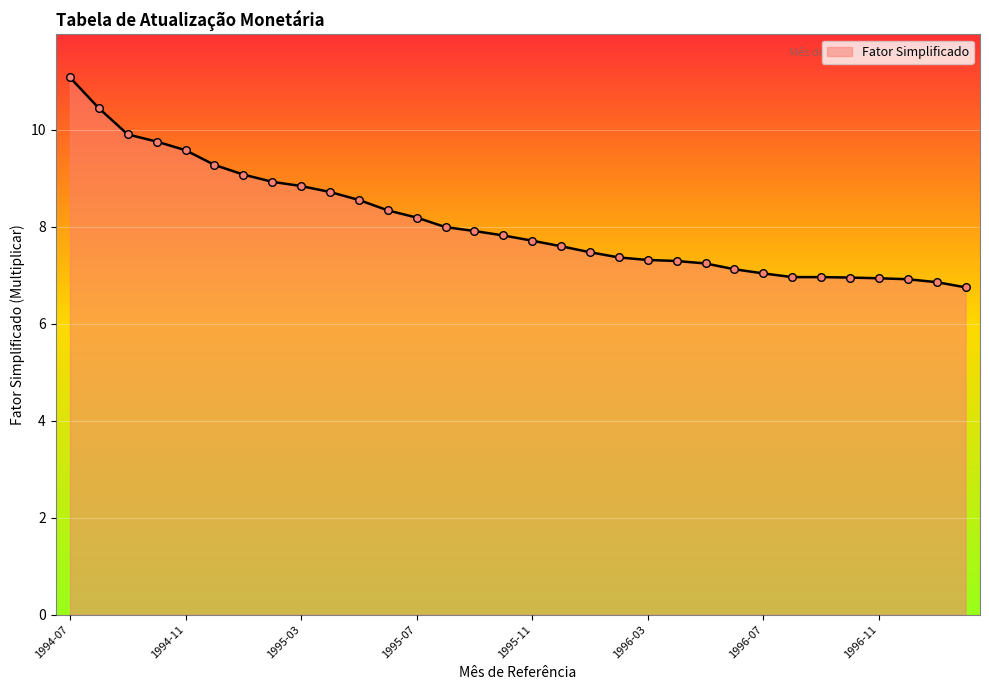

What is the smallest value displayed?

6.7